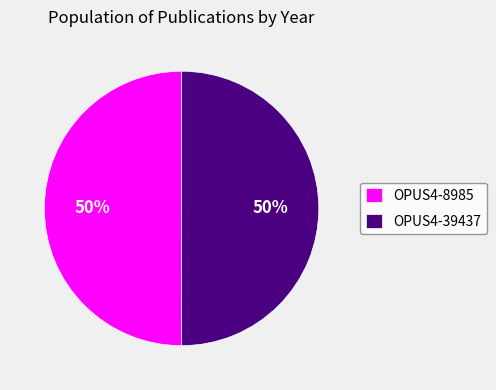

Combined, do OPUS4-39437 and OPUS4-8985 account for over 50%?

Yes